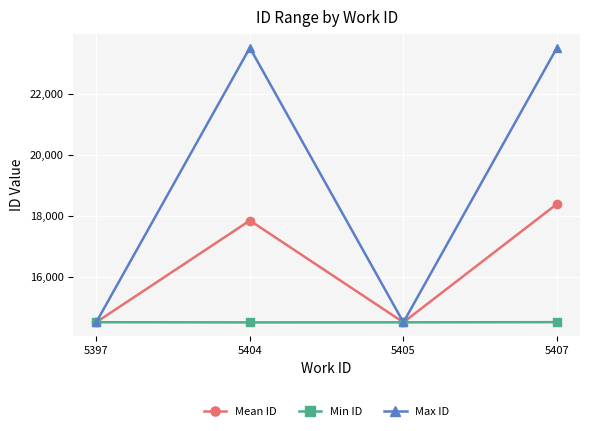

What is the sum of the Min ID values at 5407 and 5404?

29004.0